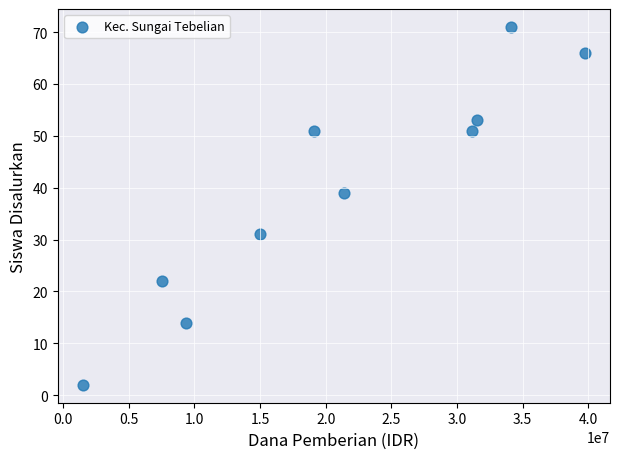

What Y value in the scatter plot is closest to 36?

39